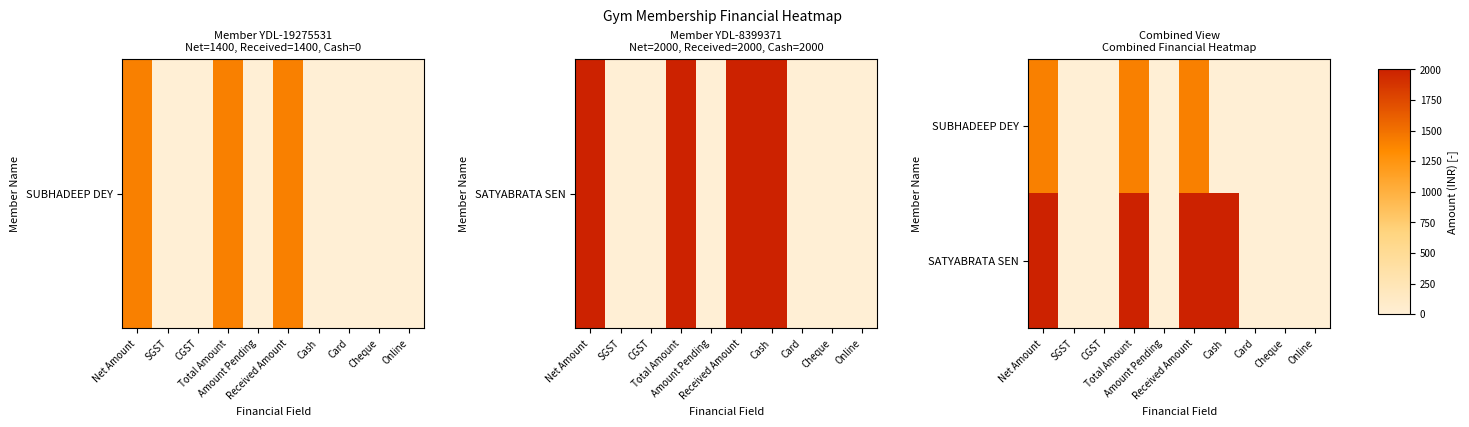

Between Received Amount and Total Amount, which is larger?

Received Amount